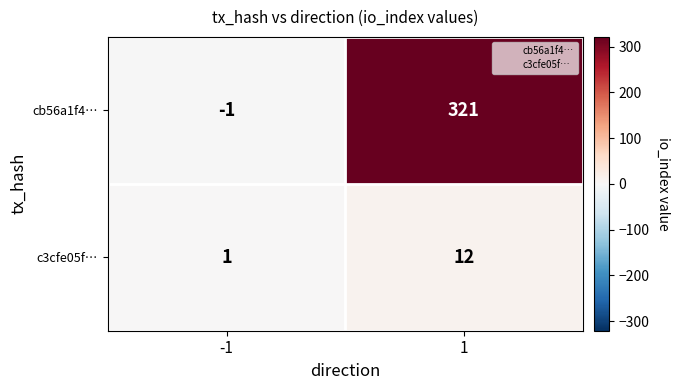

Is it true that cb56a1f4… equals -2 at -1?

False